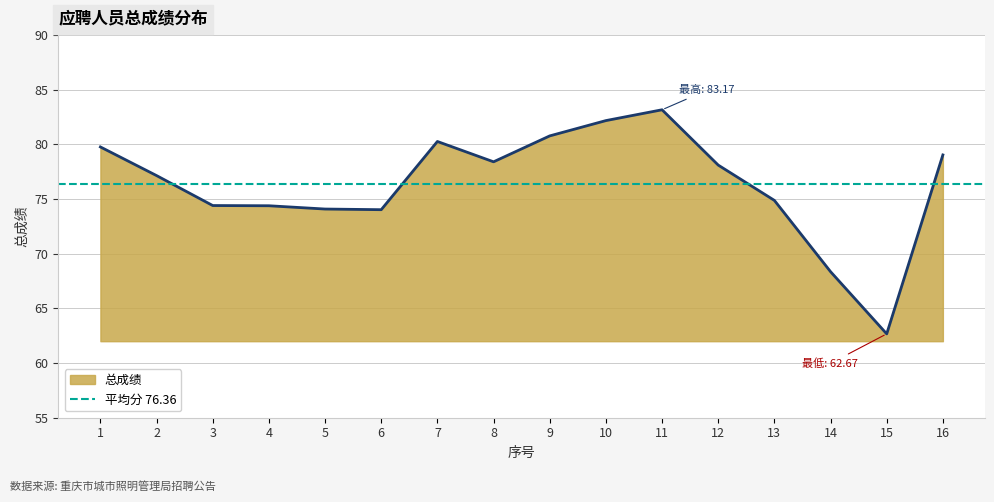

Rank the categories by value from lowest to highest.

15, 14, 6, 5, 4, 3, 13, 2, 12, 8, 16, 1, 7, 9, 10, 11